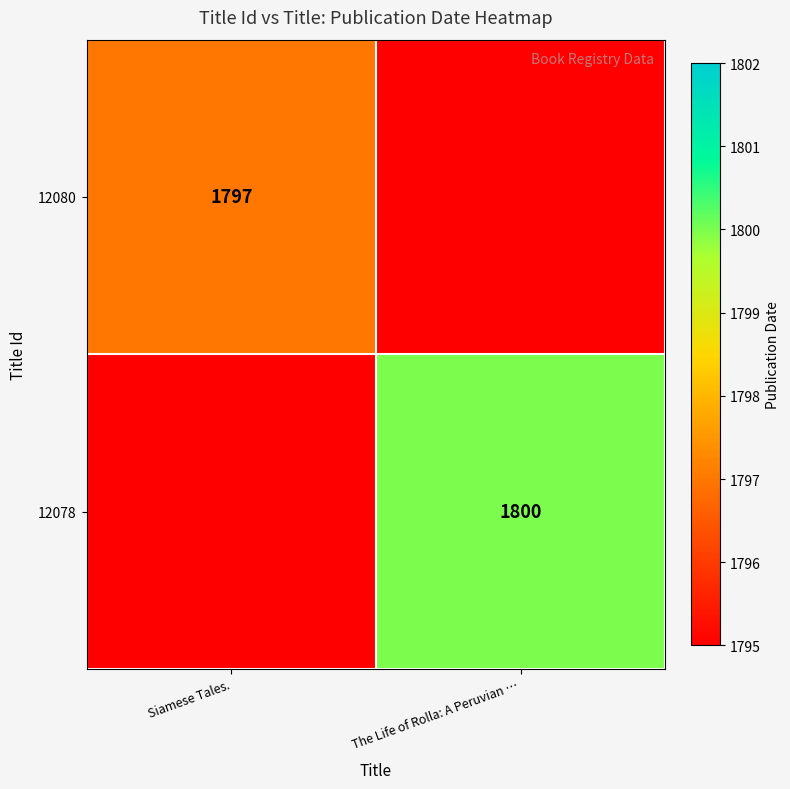

The 12078 series shows 1800 at The Life of Rolla: A Peruvian …. True or false?

True